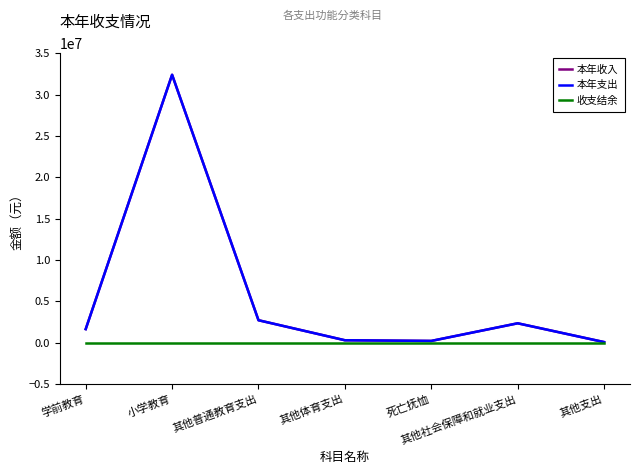

Which series has the largest total across all categories?

本年收入